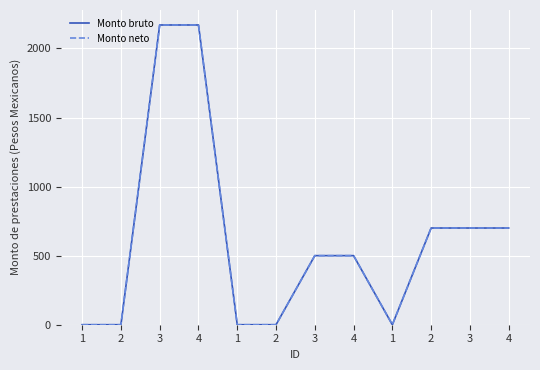

Does the chart display data point markers on the line(s)?

No